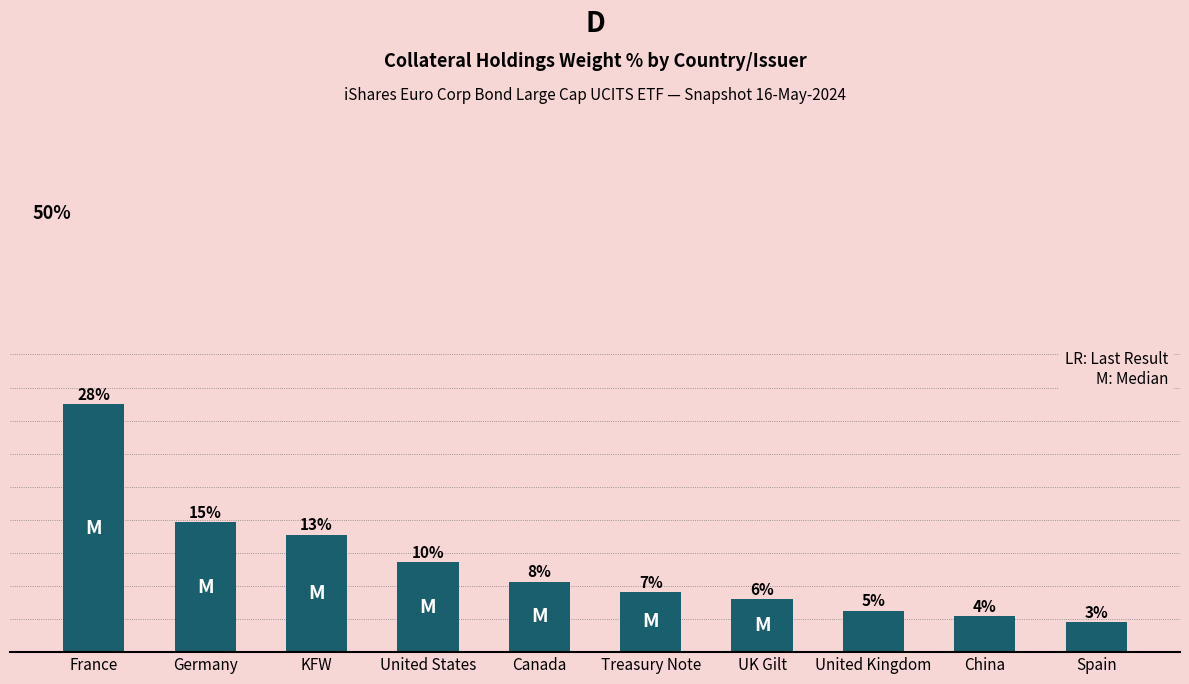

Reading left to right, transcribe all the data shown in this chart.

8.6	4.5	4.0	3.1	2.4	2.1	1.8	1.4	1.2	1.1